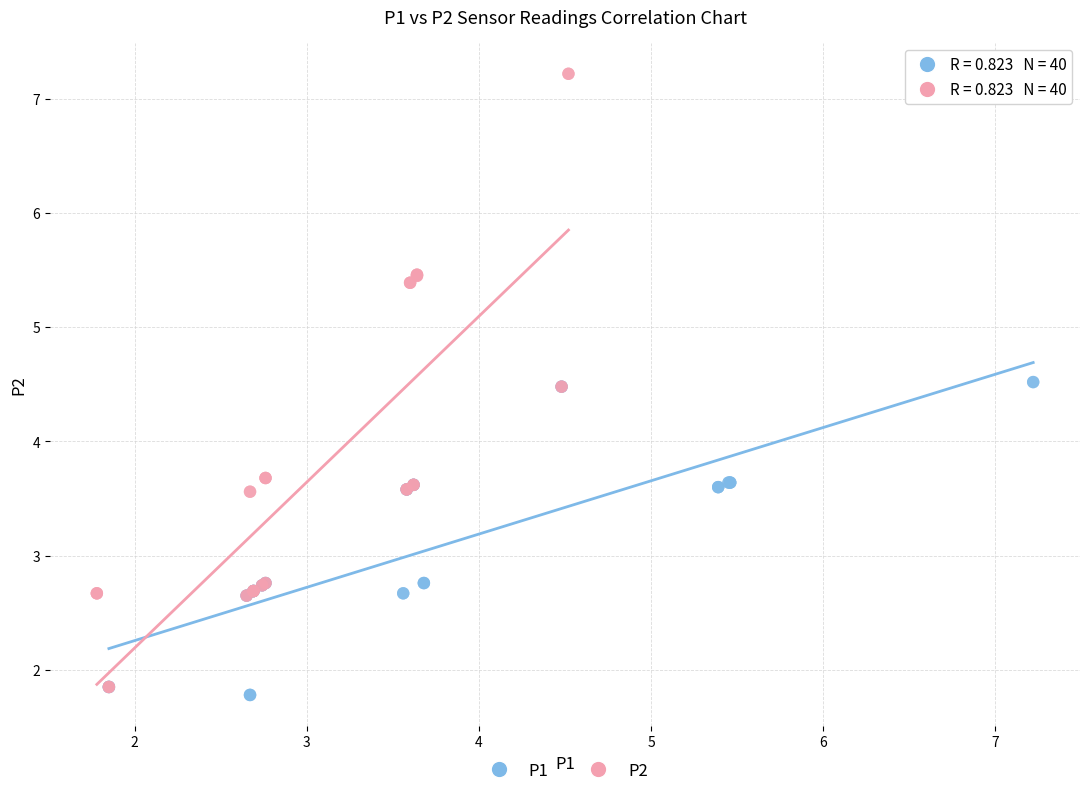

Which series has the widest spread of Y values?

P2